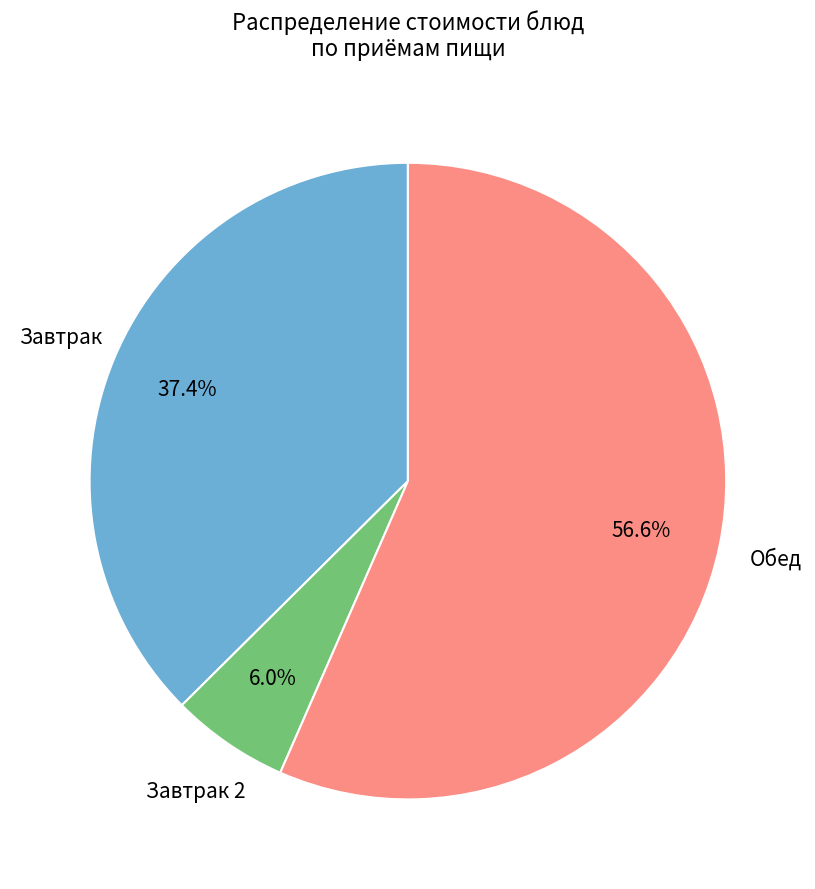

Is there a majority slice in this chart?

Yes